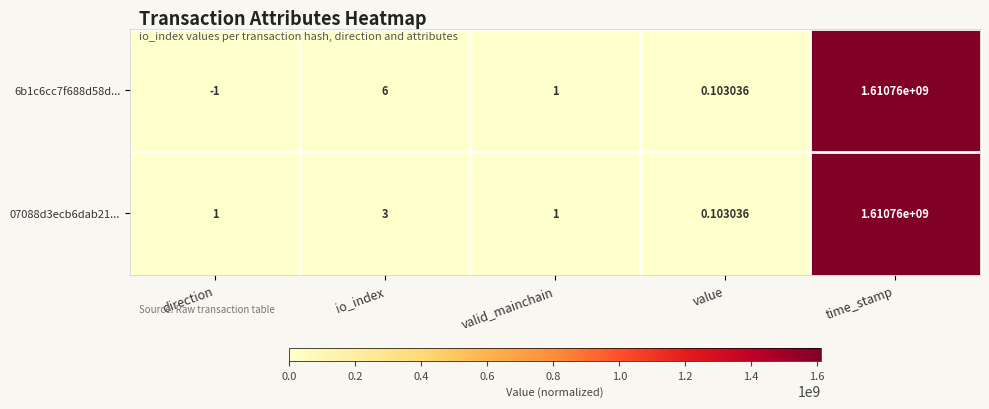

What is the difference between the highest and lowest values at time_stamp?

0.0